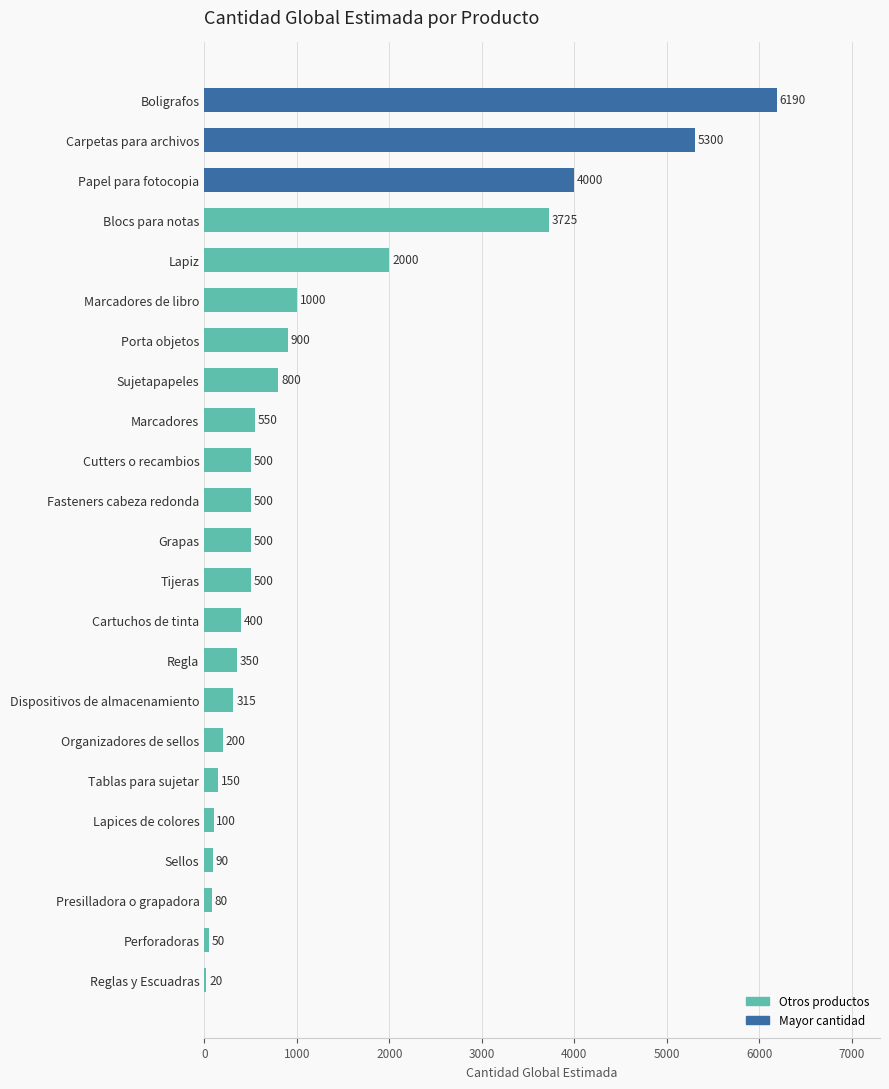

Are the bars horizontal?

Yes